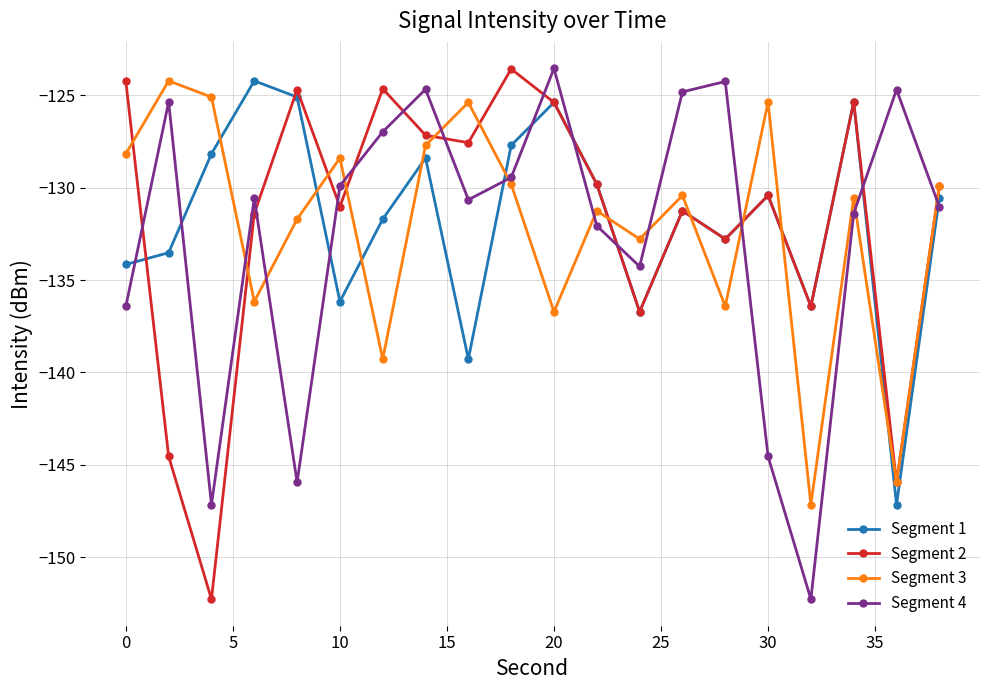

After their last crossing, which series has the higher values: Segment 2 or Segment 4?

Segment 2